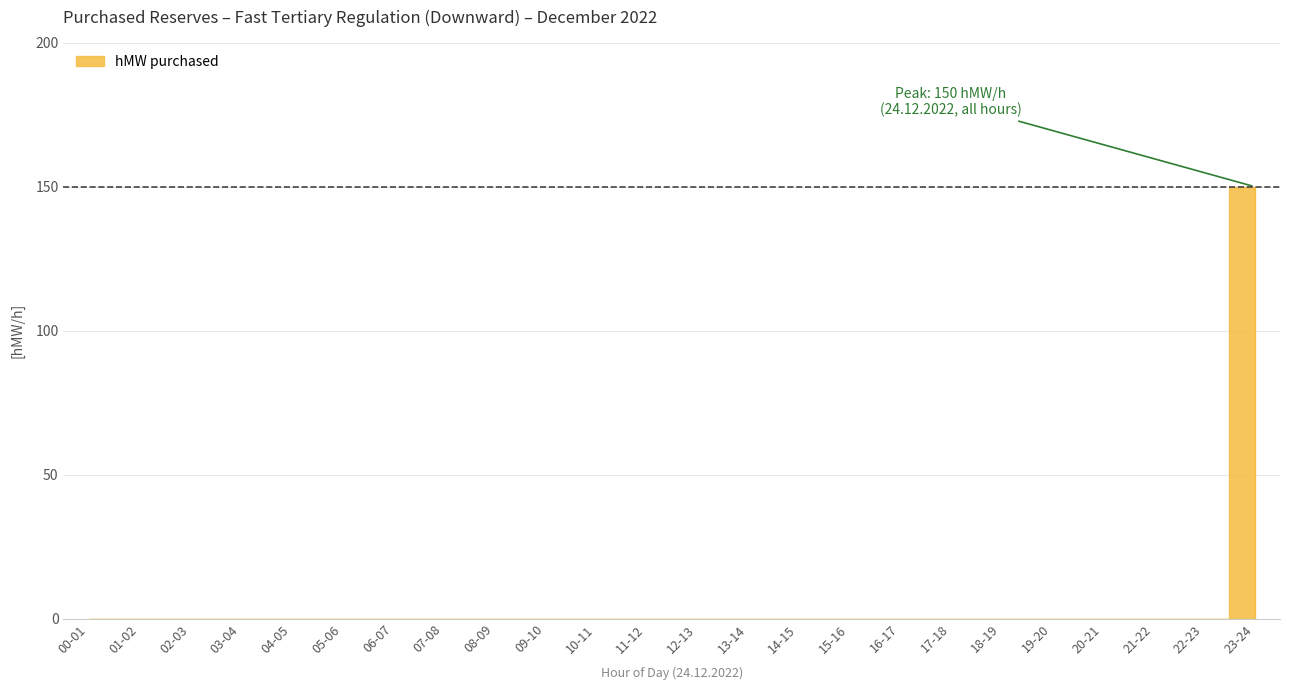

The value at 19-20 is 0. True or false?

True